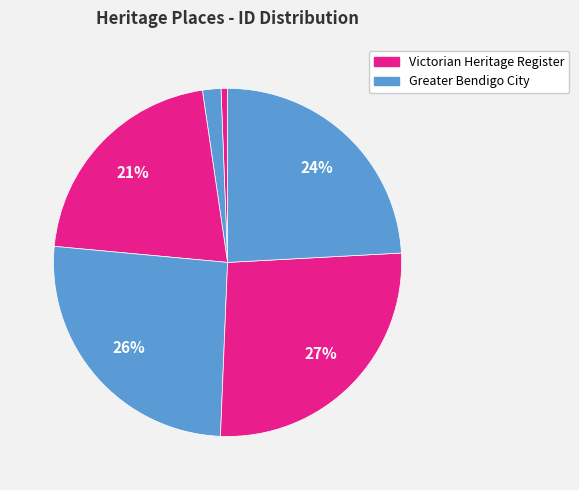

Which category has the smallest portion of the pie?

TORRUMBARRY WEIR LOCK CHAMBER